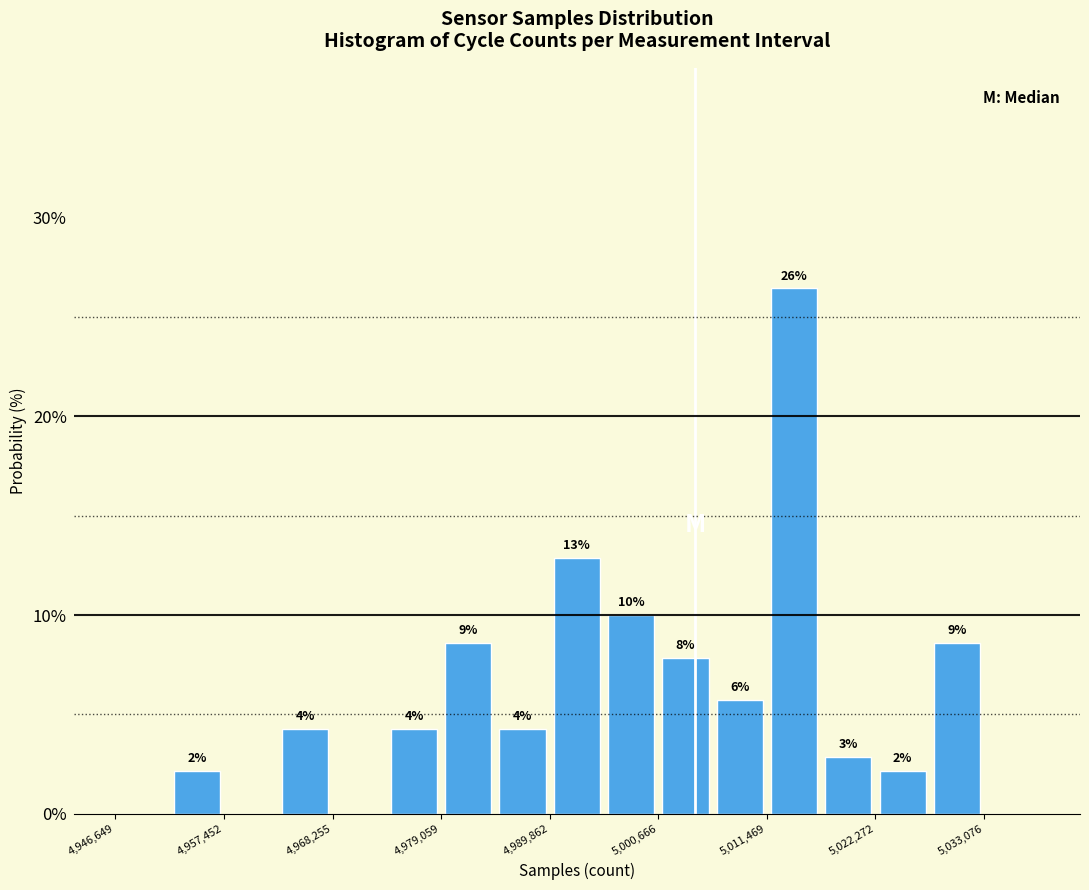

Around what value on the x-axis is the tallest bar? Give the approximate position of its centre, as read against the axis.

5014000